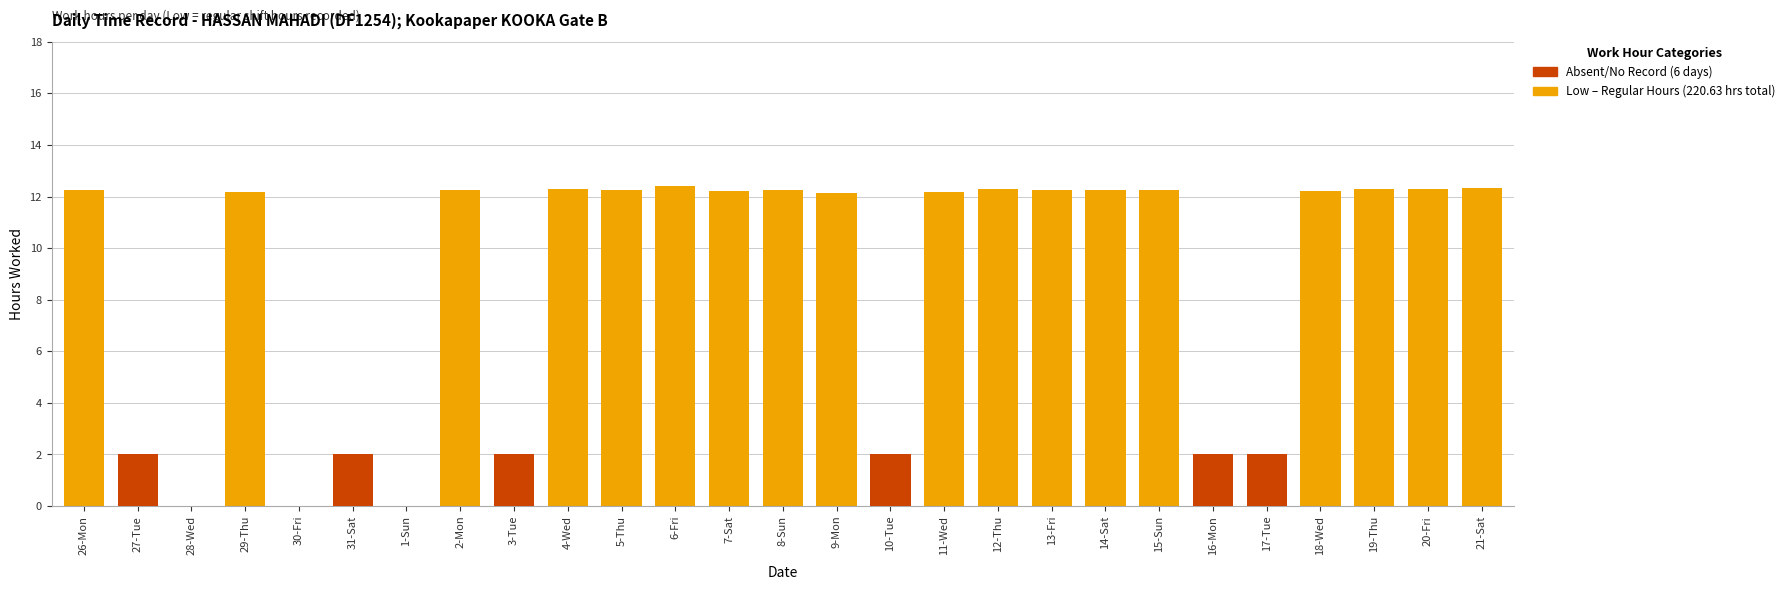

What position from the left is 13-Fri?

19